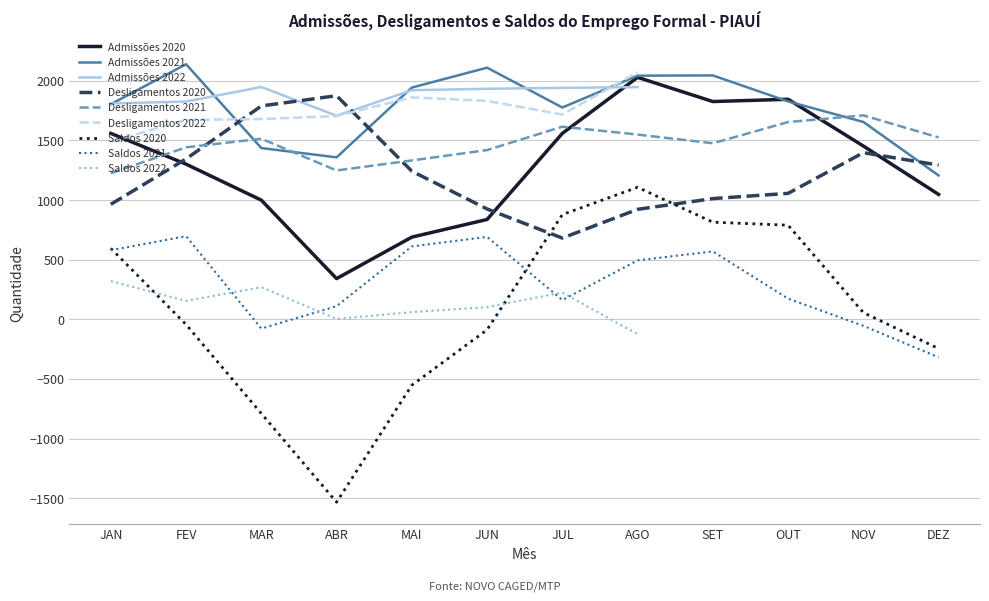

Between MAR and SET, which is larger?

SET